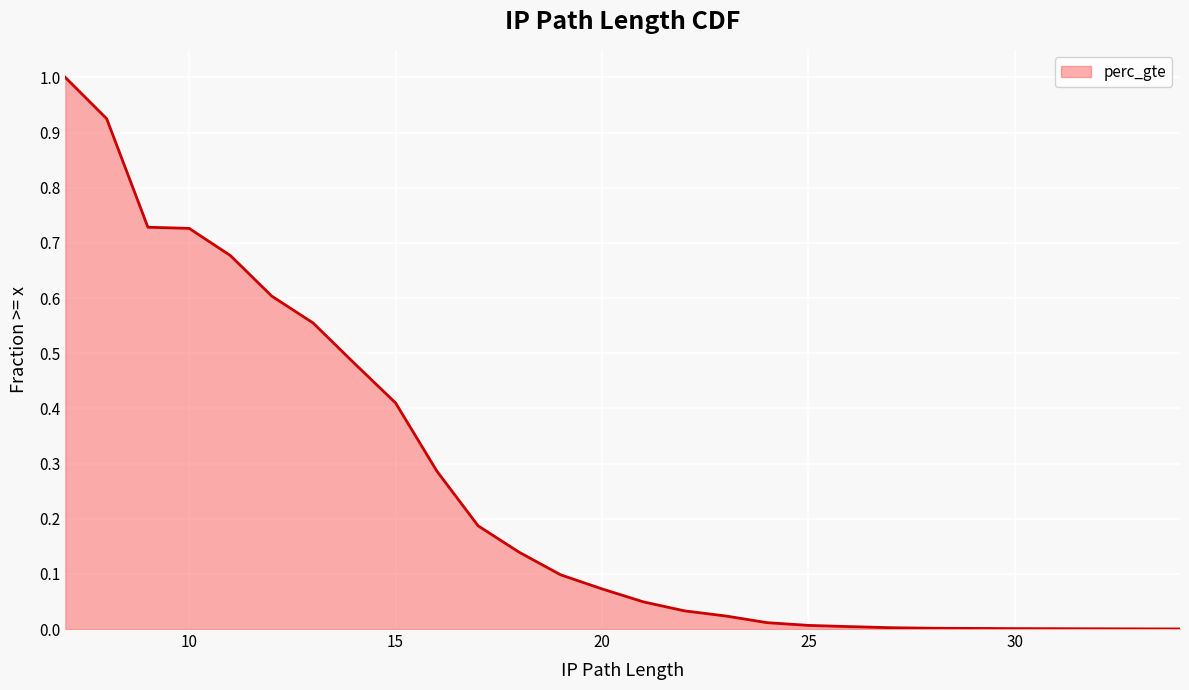

What is the difference between the maximum and second lowest values?

1.0